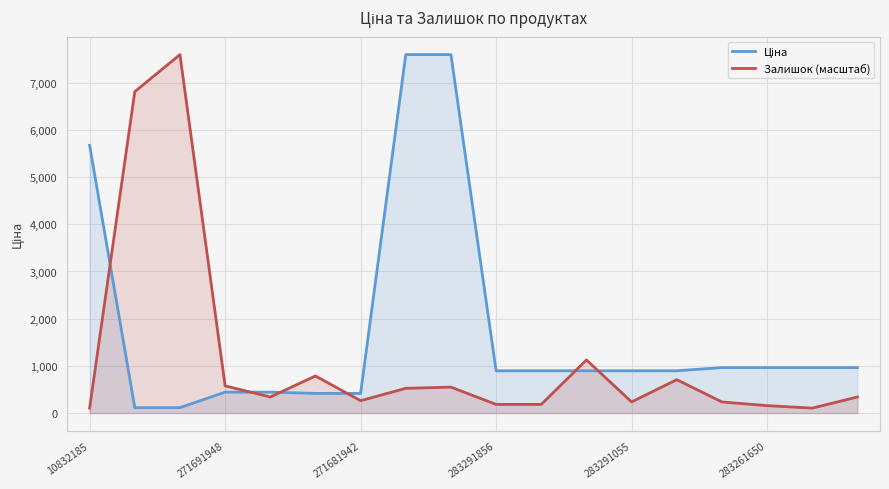

At which label is Залишок (масштаб) closest to 3850?

11